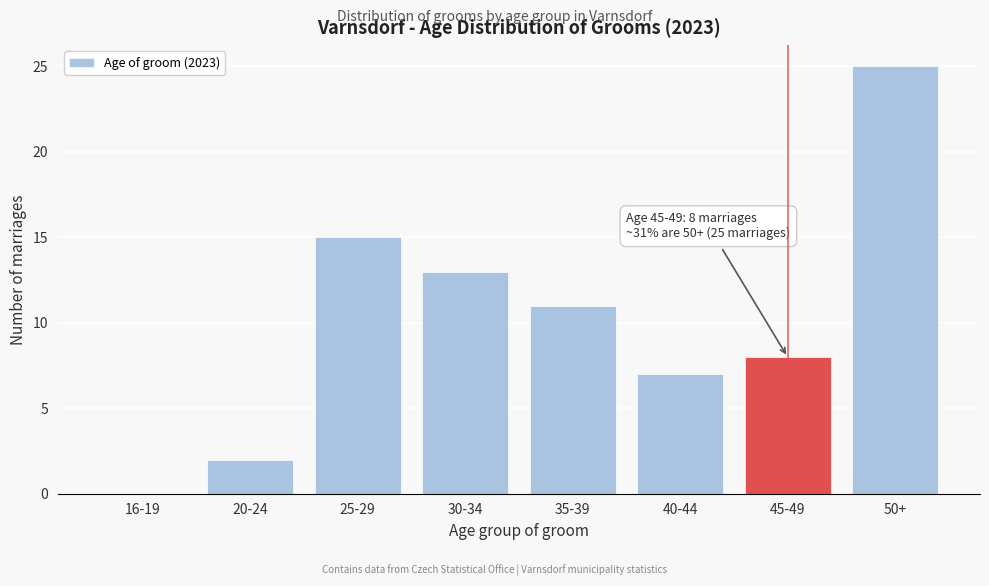

Reading left to right, extract all data points from this chart.

16-19=0	20-24=2	25-29=15	30-34=13	35-39=11	40-44=7	45-49=8	50+=25